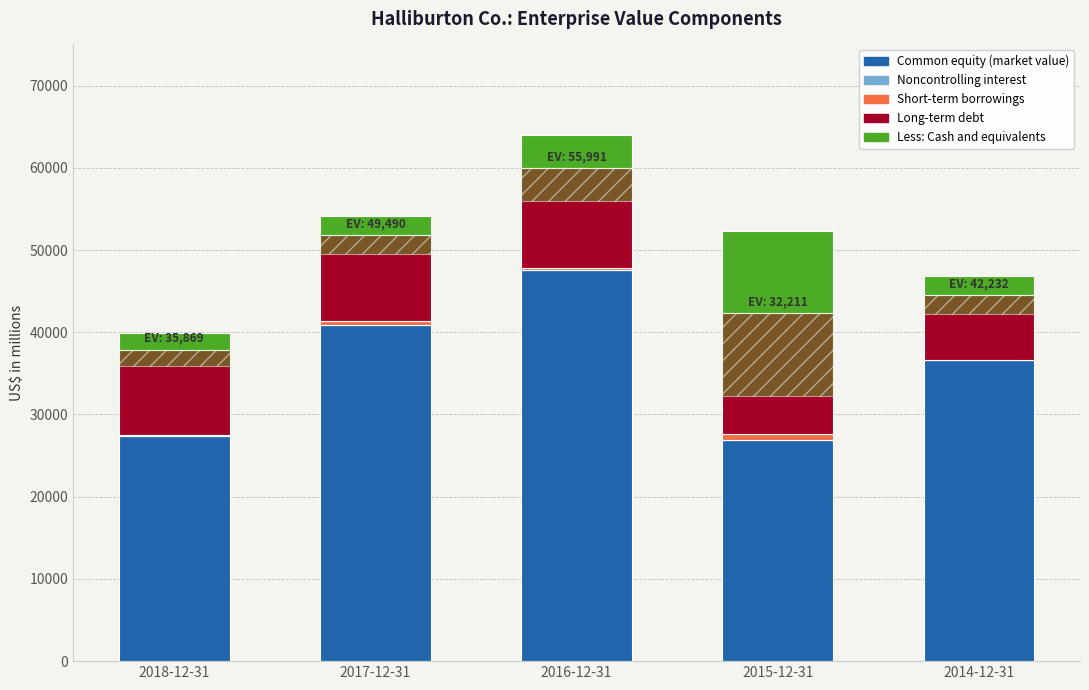

How many bars are there in each group?

5